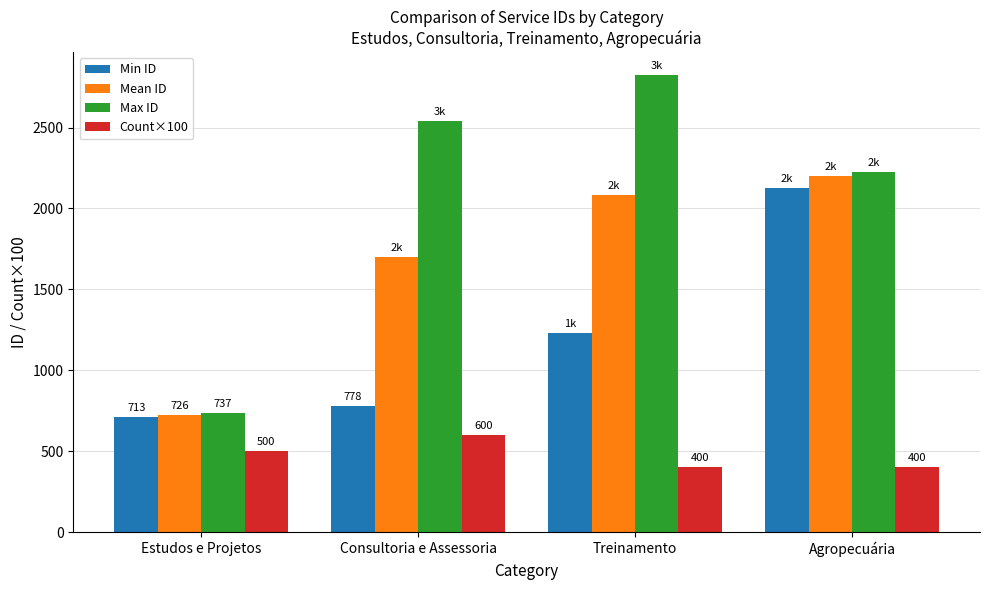

What is the minimum value for Count×100?

400